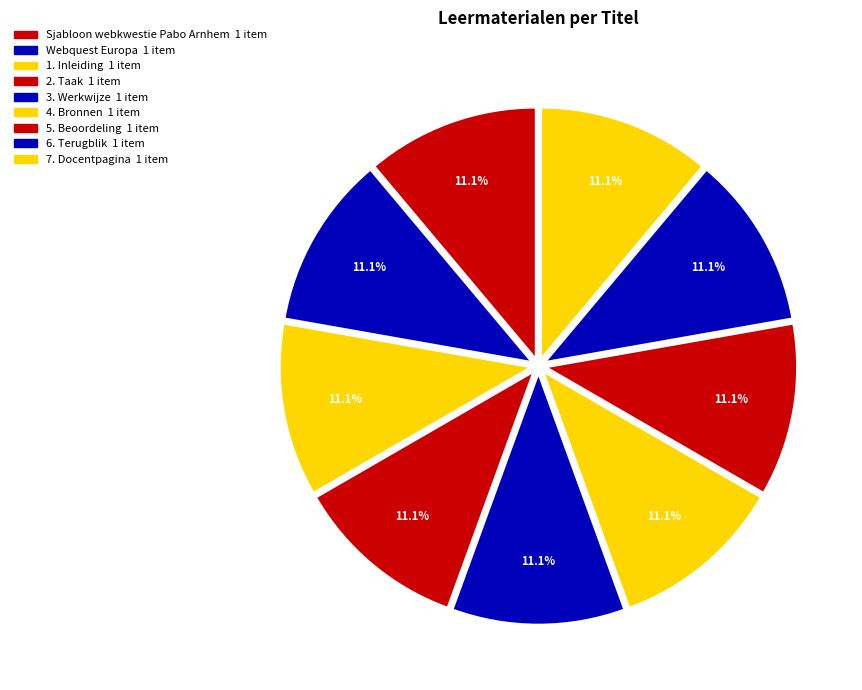

What is the ratio of the value at Webquest Europa to the value at 2. Taak?

1.0